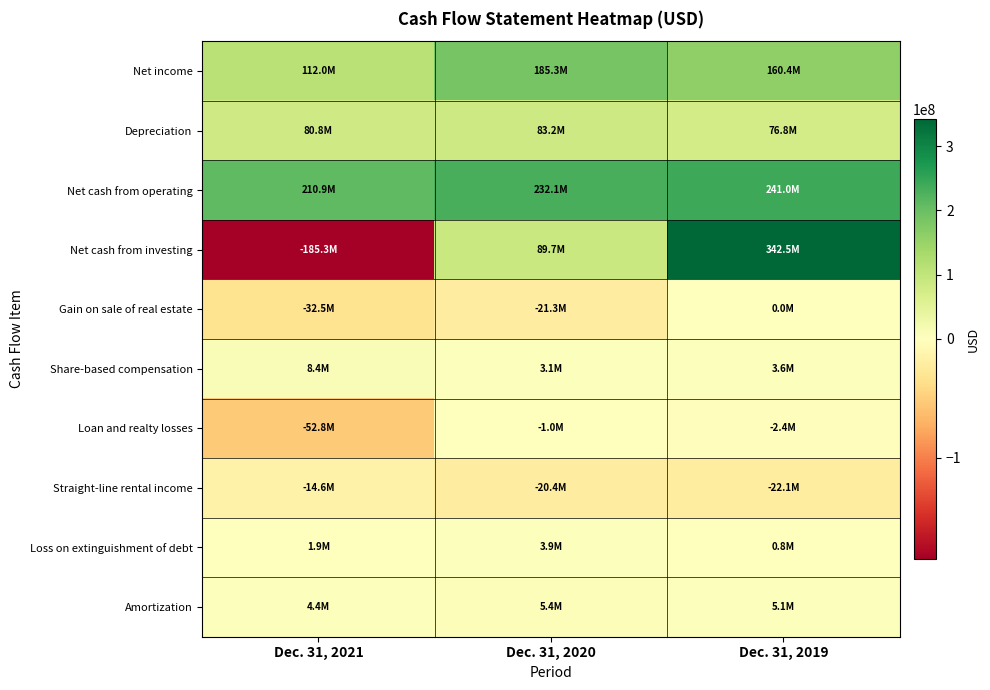

Which series has the widest spread of values?

Net cash from investing